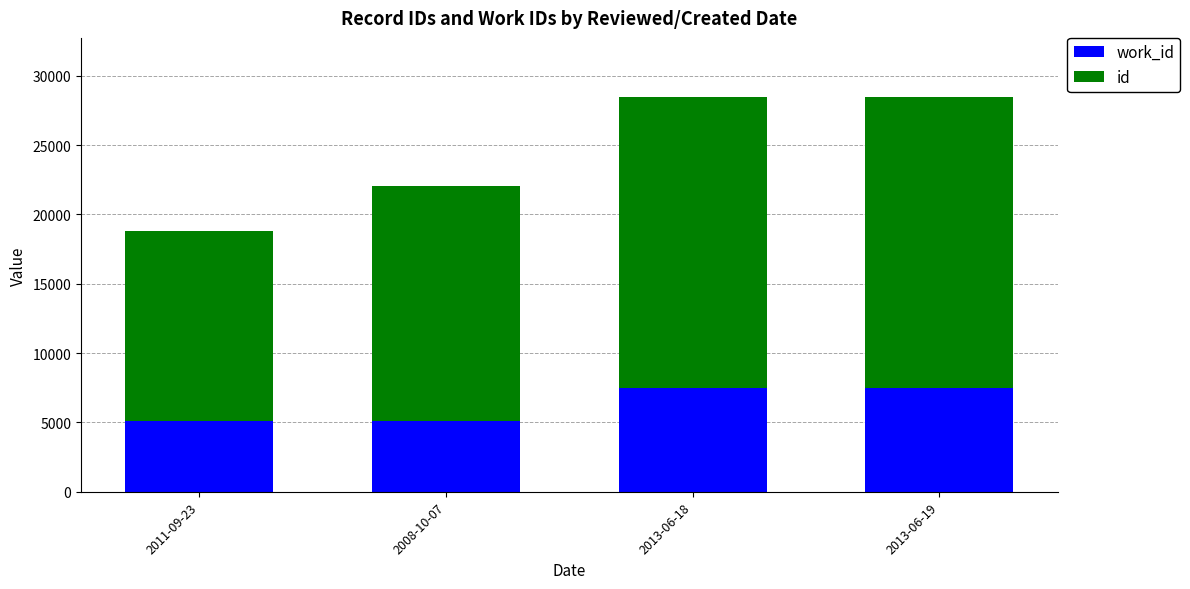

Count the number of data series in this chart.

2